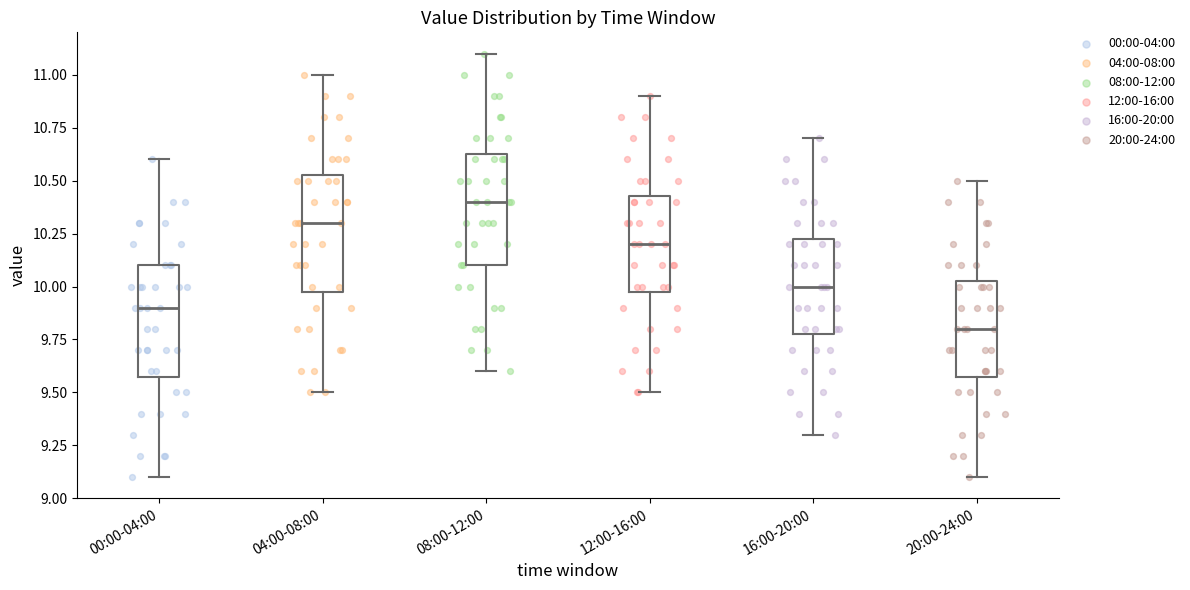

Reading left to right, read every box against the y-axis: the position of its median line, the range the box covers, and the ends of its whiskers. The values are not printed on the chart, so give them approximately, as read against the axis.

00:00-04:00: median 9.90, box 9.60 to 10.10, whiskers 9.10 to 10.60
04:00-08:00: median 10.30, box 10.00 to 10.55, whiskers 9.50 to 11.00
08:00-12:00: median 10.40, box 10.10 to 10.65, whiskers 9.60 to 11.10
12:00-16:00: median 10.20, box 10.00 to 10.45, whiskers 9.50 to 10.90
16:00-20:00: median 10.00, box 9.80 to 10.25, whiskers 9.30 to 10.70
20:00-24:00: median 9.80, box 9.60 to 10.05, whiskers 9.10 to 10.50